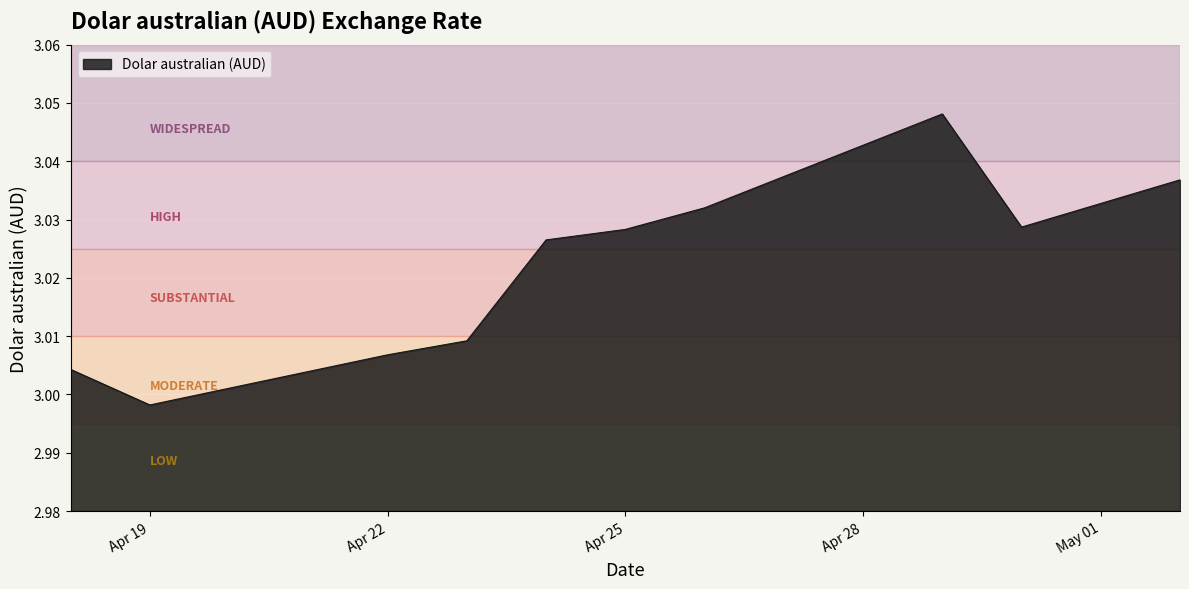

What is the average value?

3.0